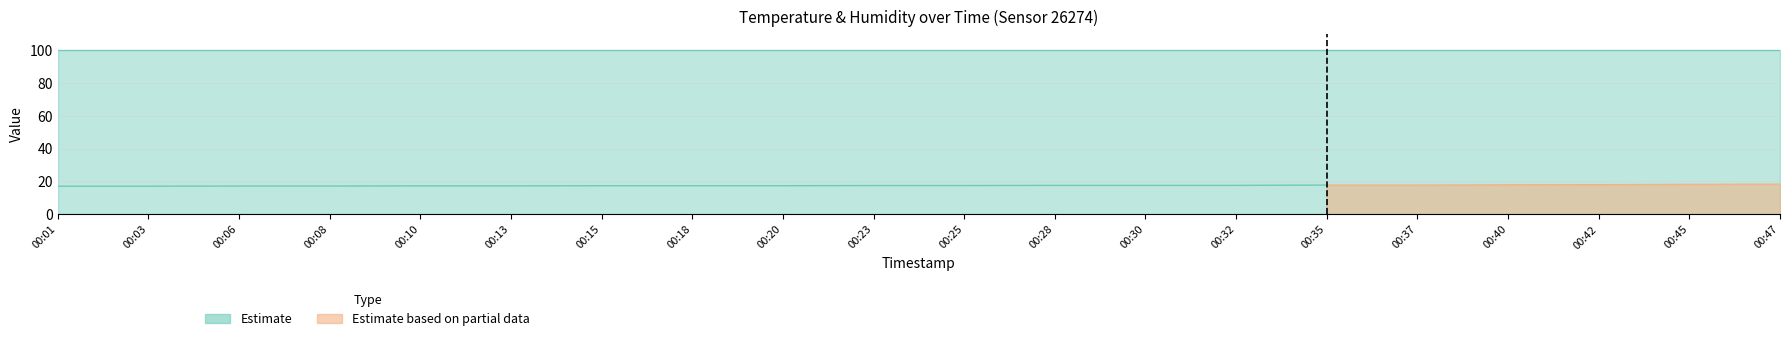

At how many categories does at least one series exceed 50?

20